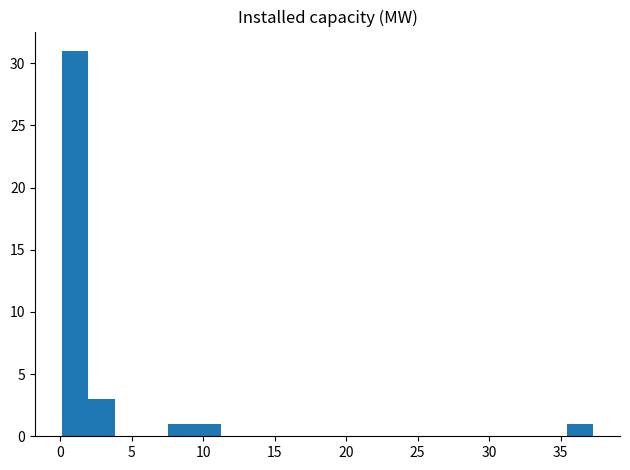

Around what value on the x-axis is the tallest bar? Give the approximate position of its centre, as read against the axis.

1.0